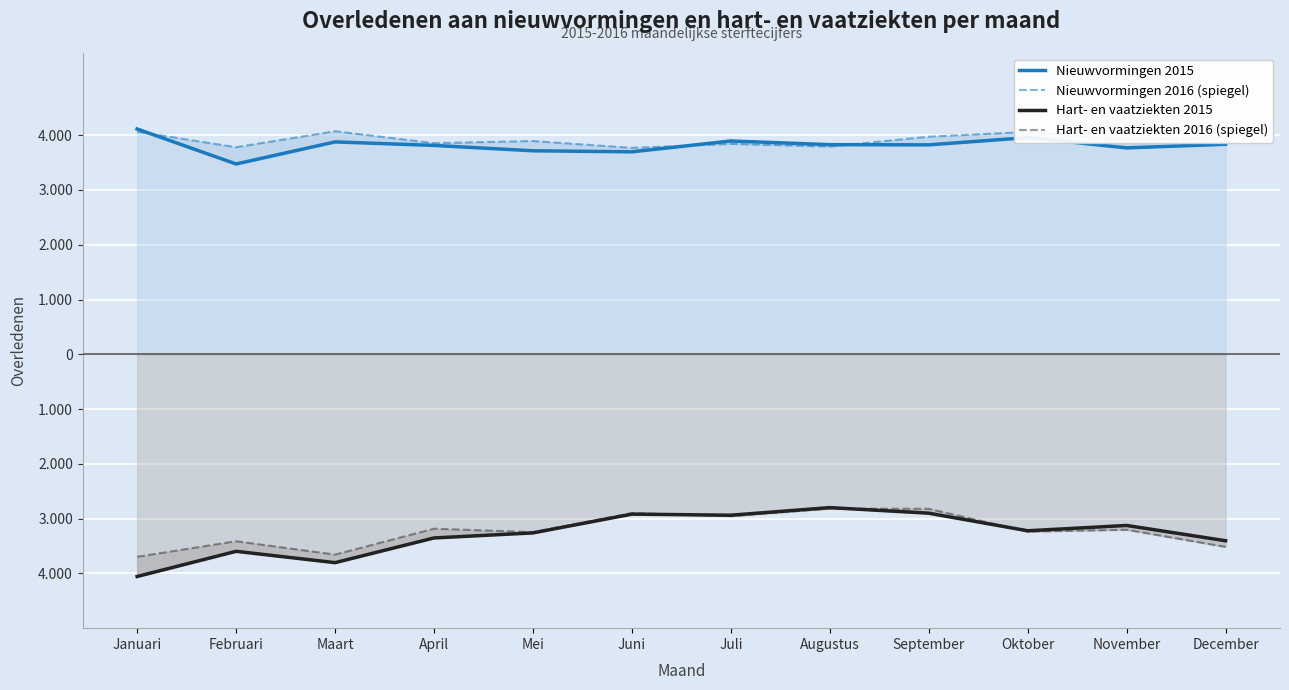

At which category does Hart- en vaatziekten 2016 (spiegel) reach its first local valley?

Maart